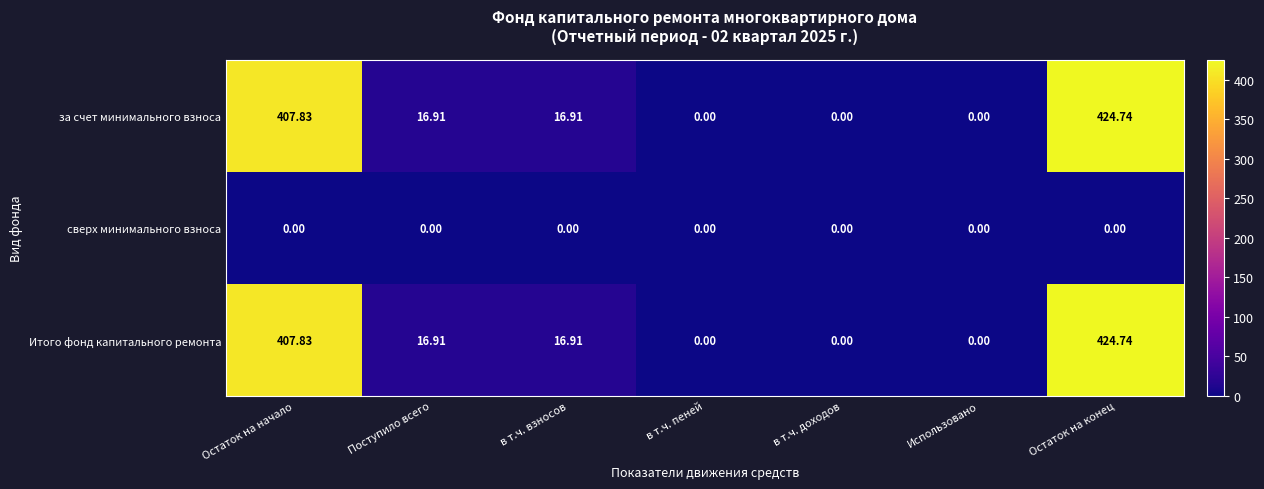

At which label does Итого фонд капитального ремонта first exceed 16?

Остаток на начало